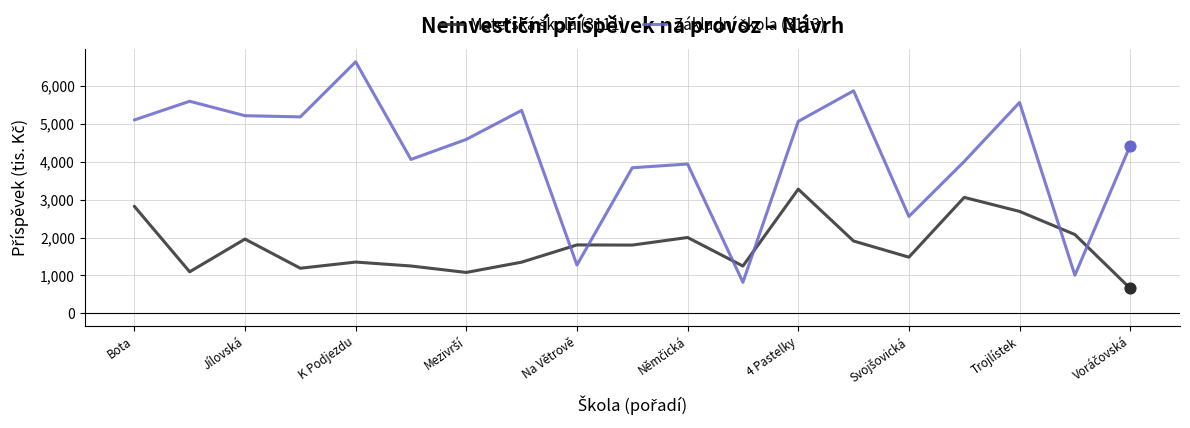

What is the minimum value shown in the chart?

659